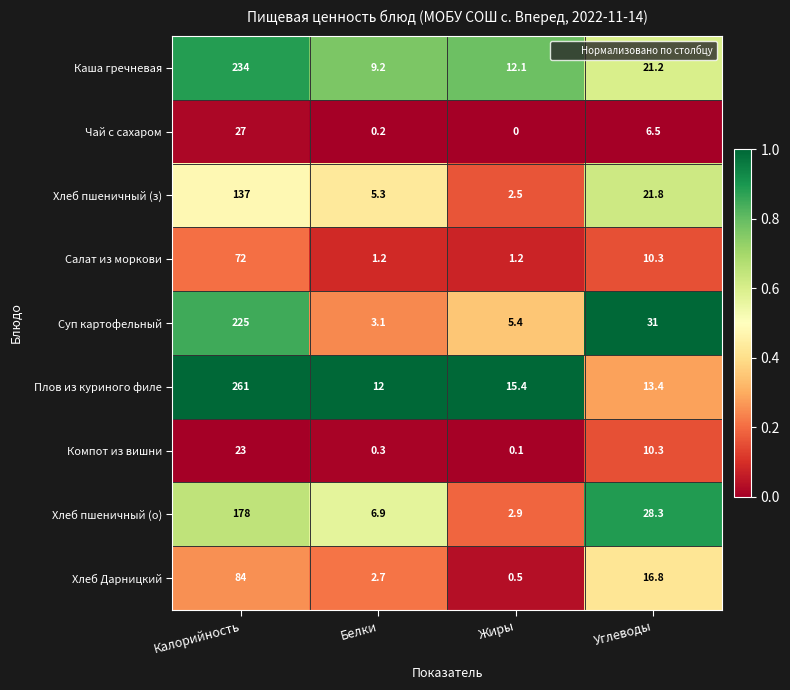

What is the highest value of the Хлеб пшеничный (о) series?

178.0